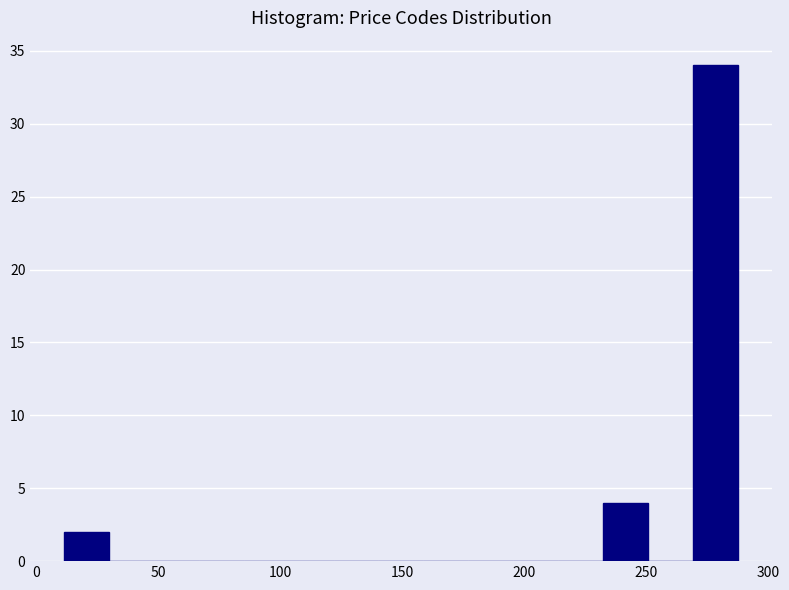

Around what value on the x-axis is the tallest bar? Give the approximate position of its centre, as read against the axis.

280